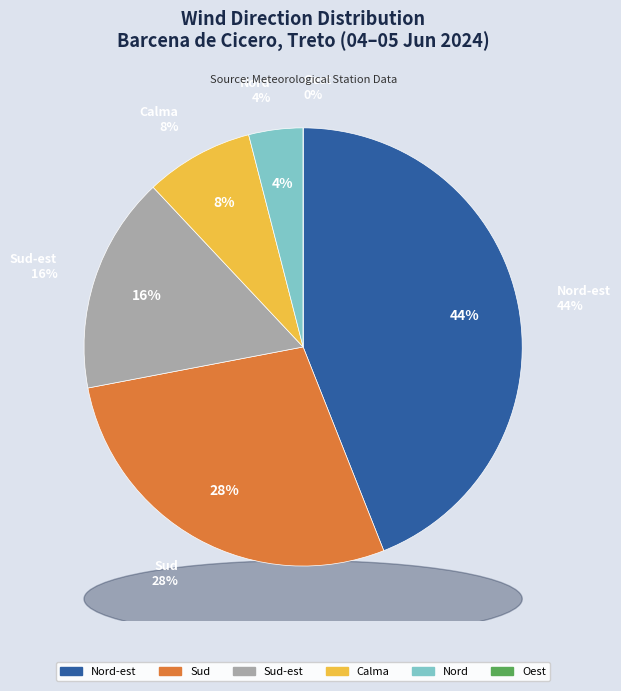

True or false: Nord-est accounts for 58% of the total.

False